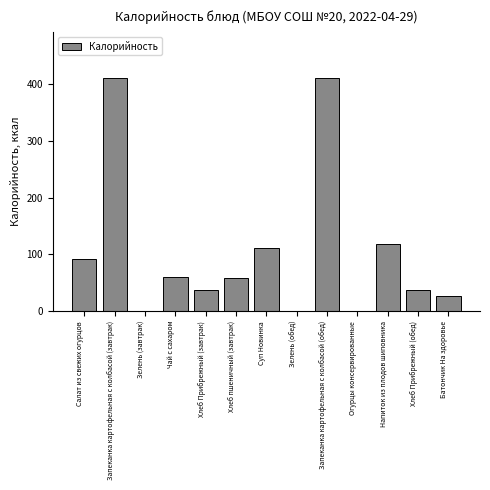

What is the change in value from Запеканка картофельная с колбасой (завтрак) to Хлеб пшеничный (завтрак)?

-352.7